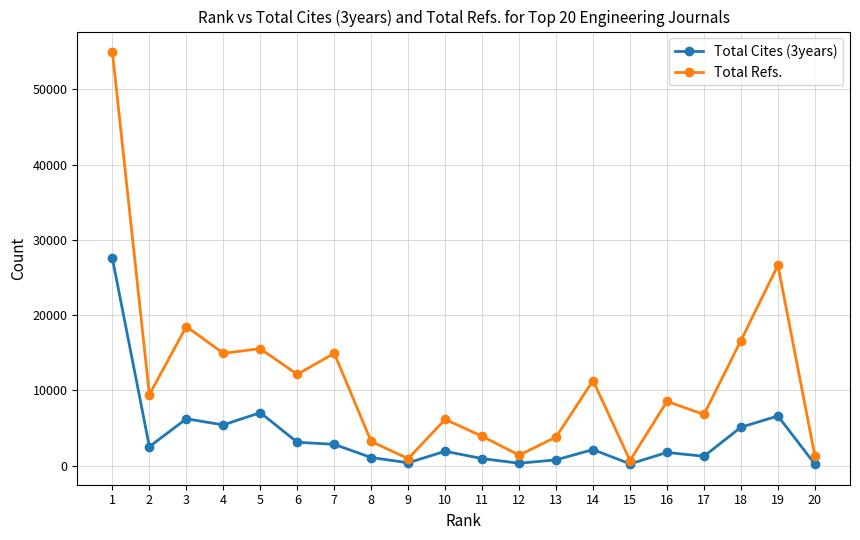

True or false: Total Refs. has more than 1 points higher than both neighbors.

True